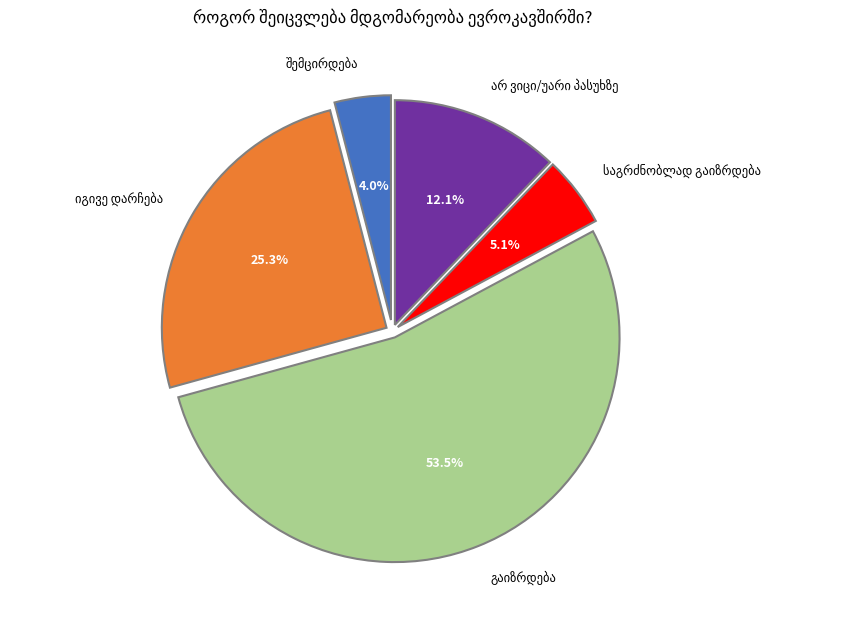

Does any single category account for the majority?

Yes